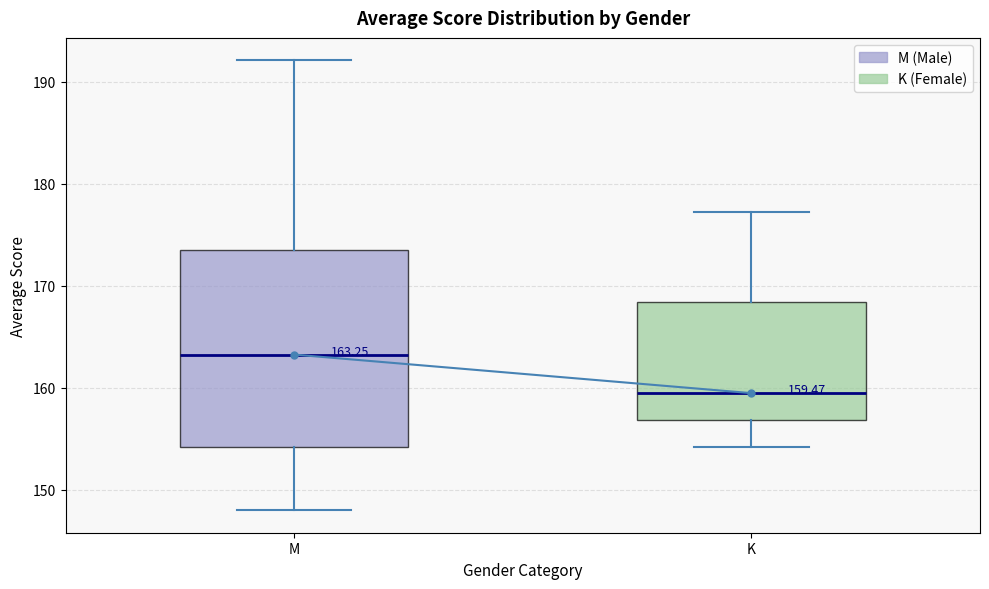

Which box's median line is the lowest?

K